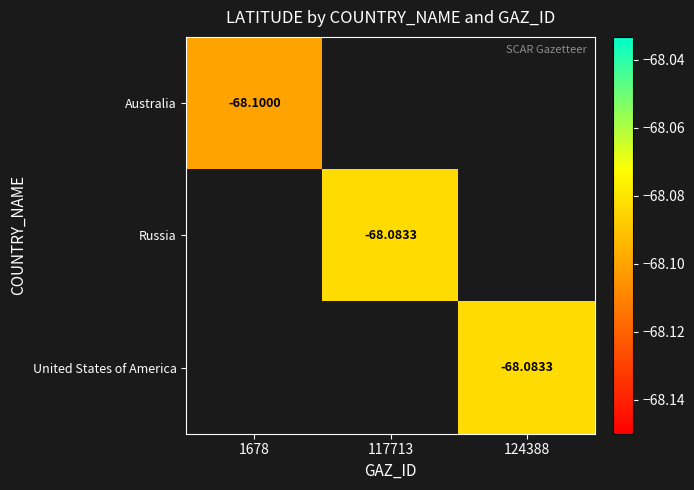

Rank the categories by United States of America value from highest to lowest.

1678, 117713, 124388